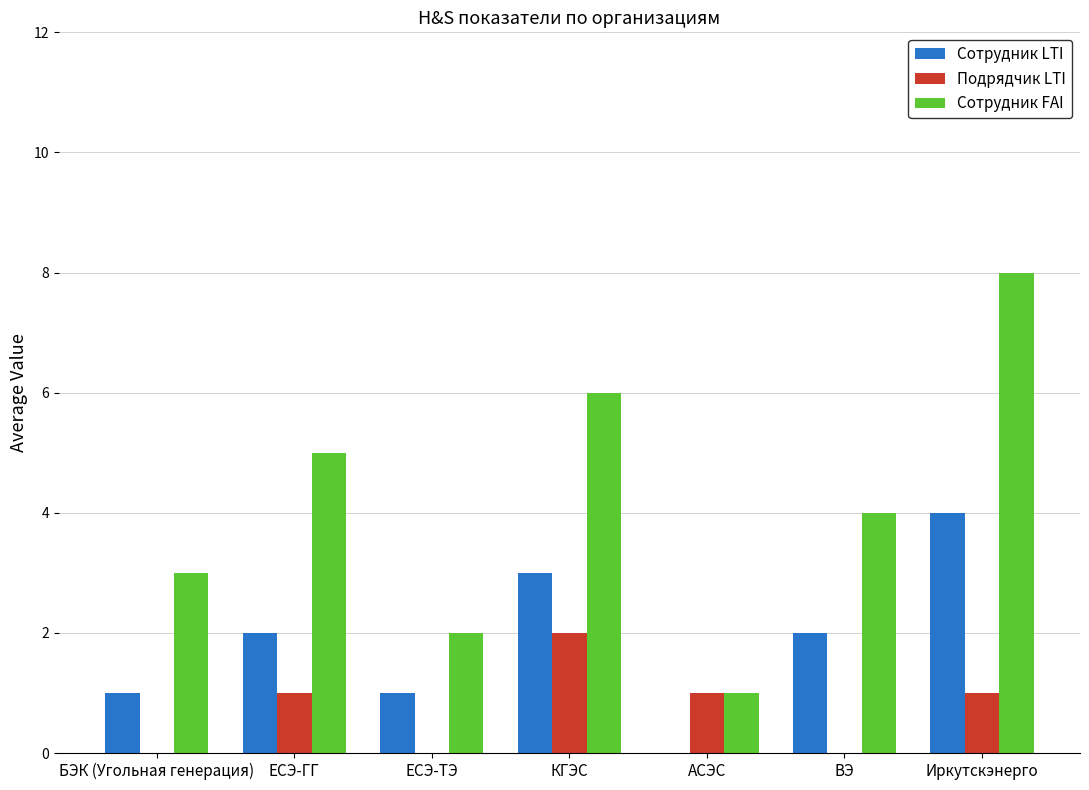

Which series has the largest total across all categories?

Сотрудник FAI